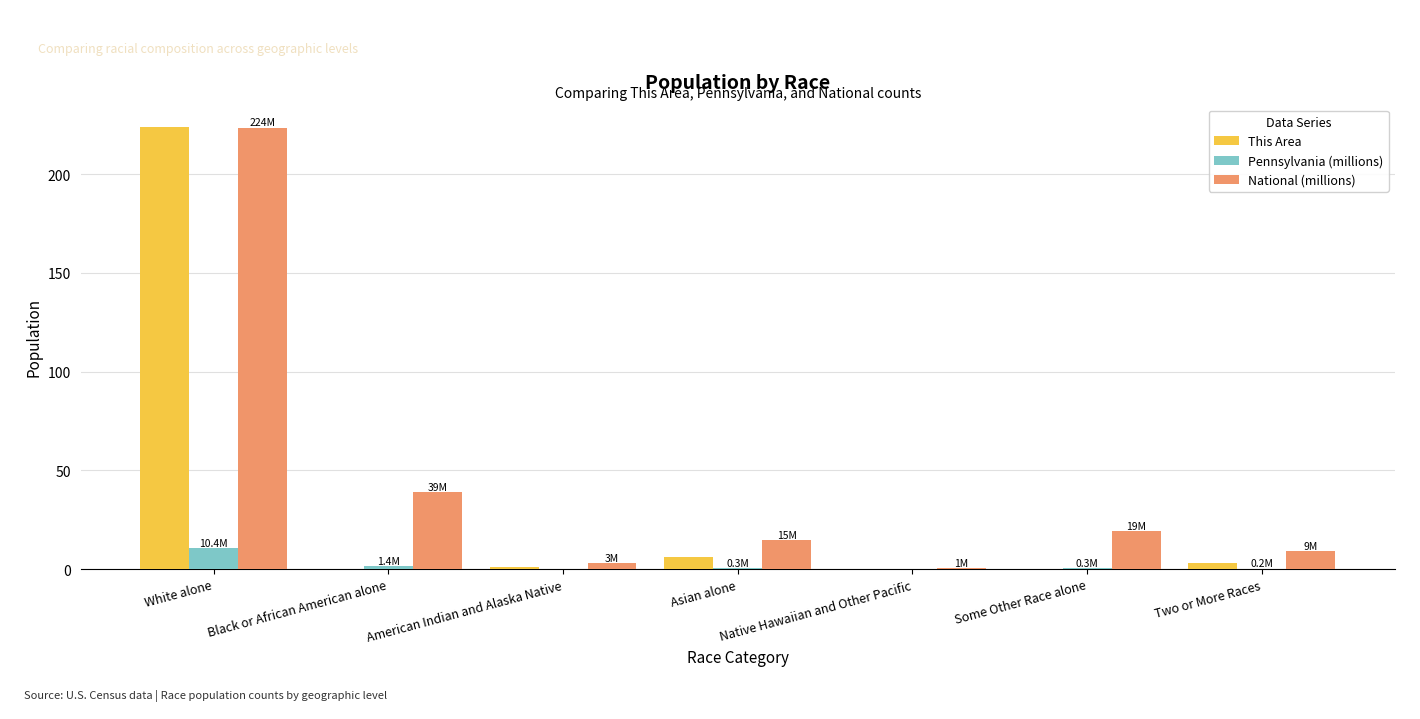

True or false: National (millions) has a value of 2.9 at American Indian and Alaska Native.

True